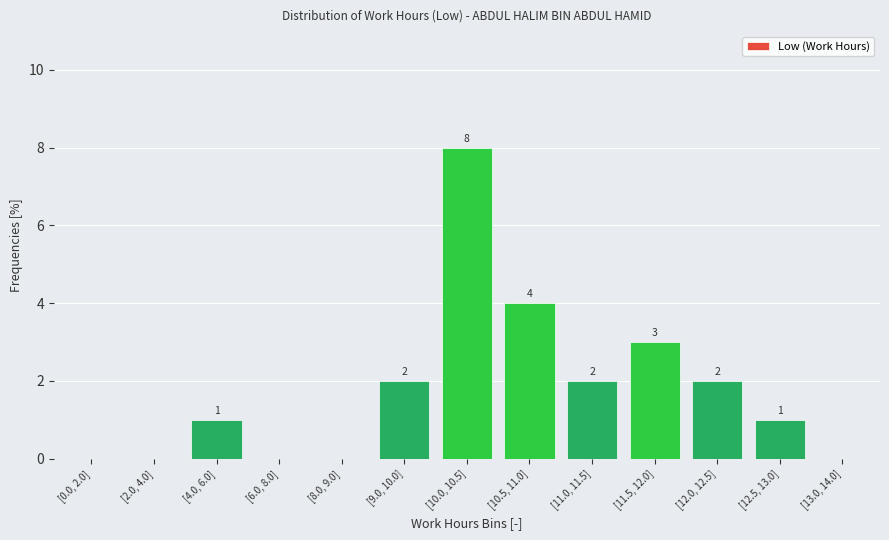

Reading left to right, what are all the values shown in this chart?

[0.0, 2.0]=0	[2.0, 4.0]=0	[4.0, 6.0]=1	[6.0, 8.0]=0	[8.0, 9.0]=0	[9.0, 10.0]=2	[10.0, 10.5]=8	[10.5, 11.0]=4	[11.0, 11.5]=2	[11.5, 12.0]=3	[12.0, 12.5]=2	[12.5, 13.0]=1	[13.0, 14.0]=0